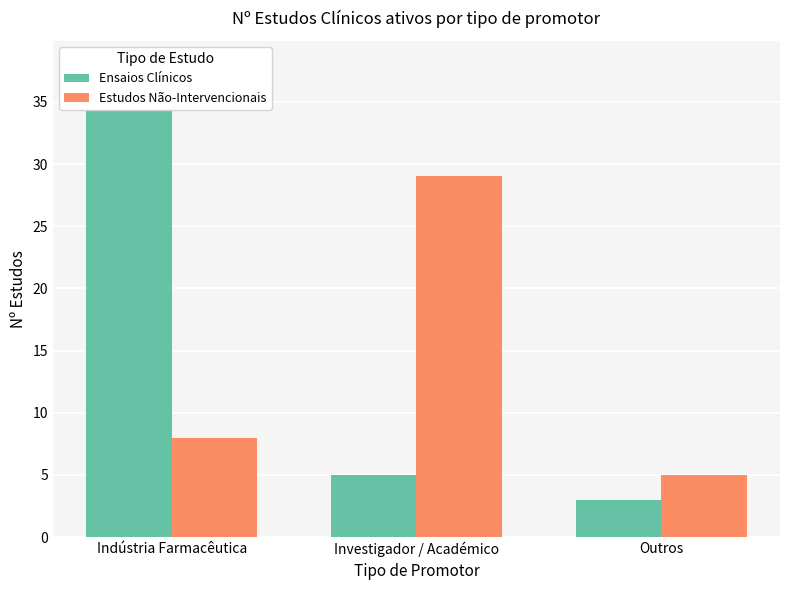

The value of Estudos Não-Intervencionais at Investigador / Académico is 29. True or false?

True